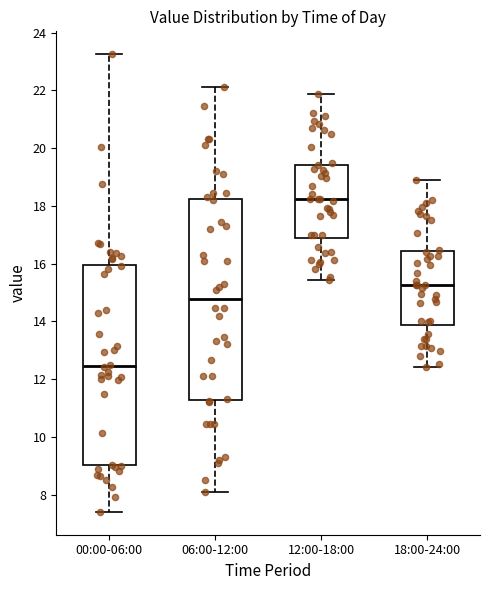

Reading left to right, read every box against the y-axis: the position of its median line, the range the box covers, and the ends of its whiskers. The values are not printed on the chart, so give them approximately, as read against the axis.

00:00-06:00: median 12.4, box 9.0 to 16.0, whiskers 7.4 to 23.2
06:00-12:00: median 14.8, box 11.2 to 18.2, whiskers 8.2 to 22.2
12:00-18:00: median 18.2, box 16.8 to 19.4, whiskers 15.4 to 21.8
18:00-24:00: median 15.2, box 13.8 to 16.4, whiskers 12.4 to 18.8